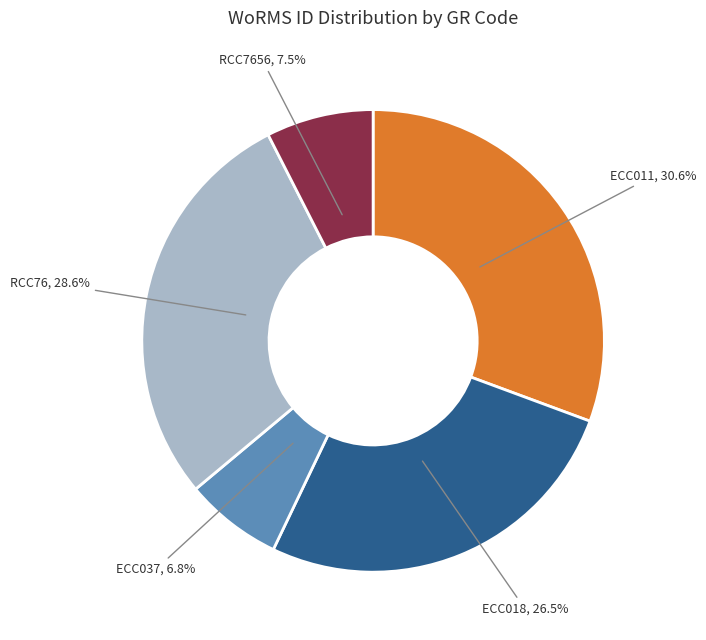

Is there a majority slice in this chart?

No